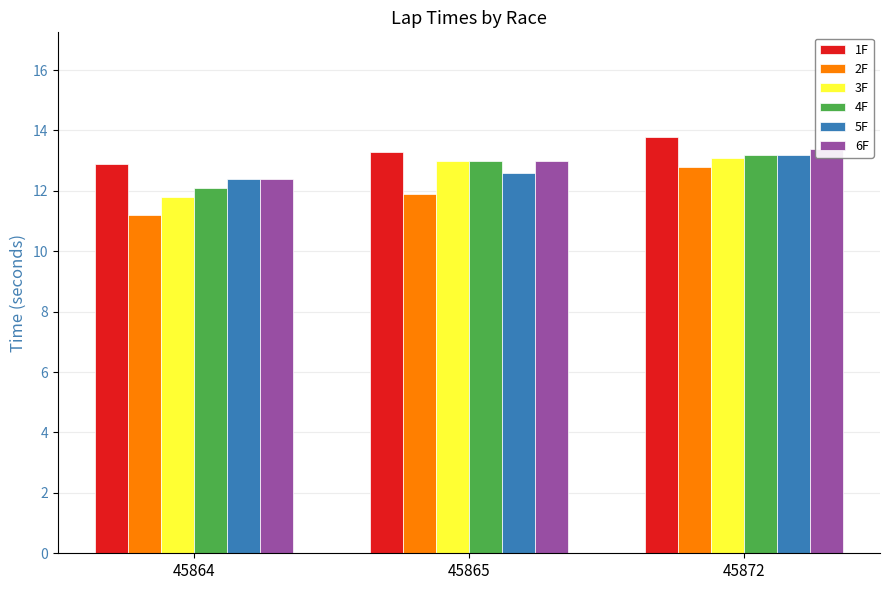

At 45865, list the series in order from largest to smallest.

1F, 3F, 4F, 6F, 5F, 2F